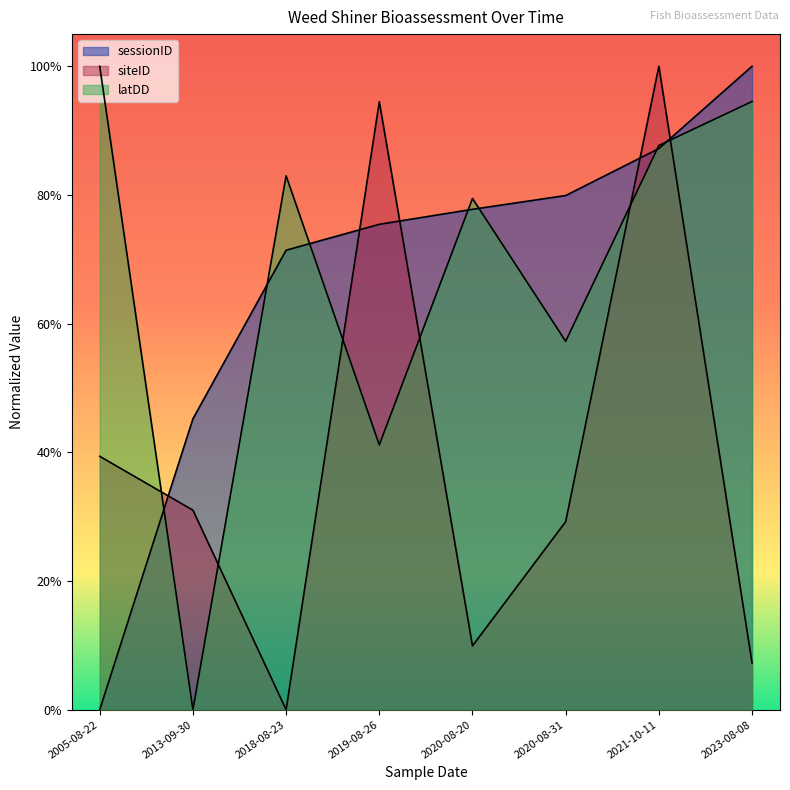

How many times do sessionID and latDD cross each other?

7